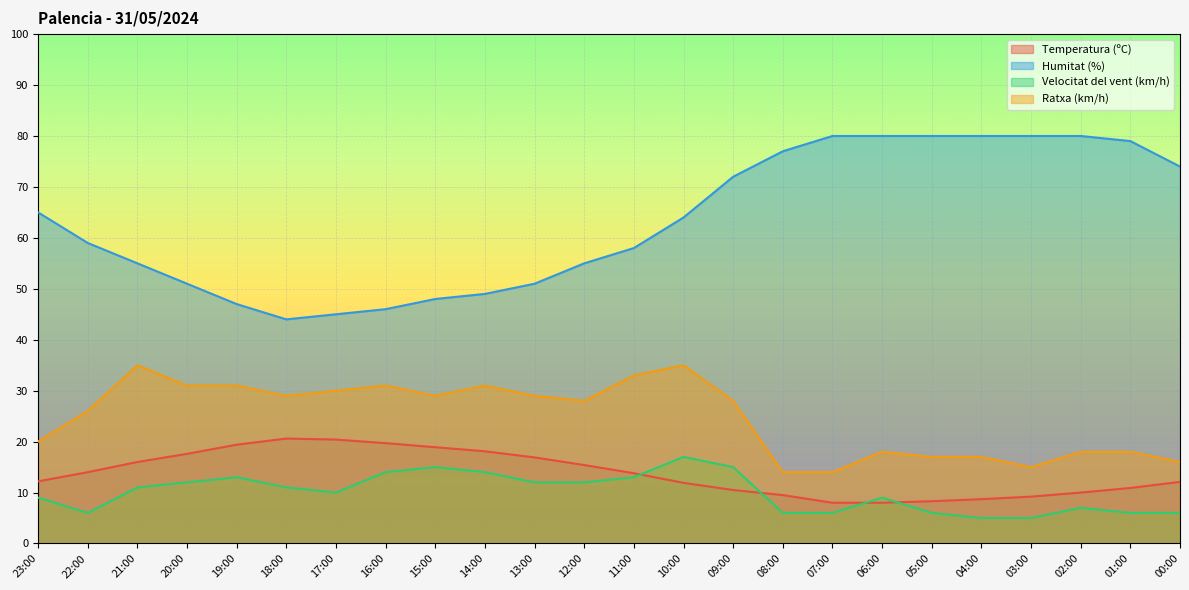

True or false: Ratxa (km/h) and Velocitat del vent (km/h) intersect in this chart.

False